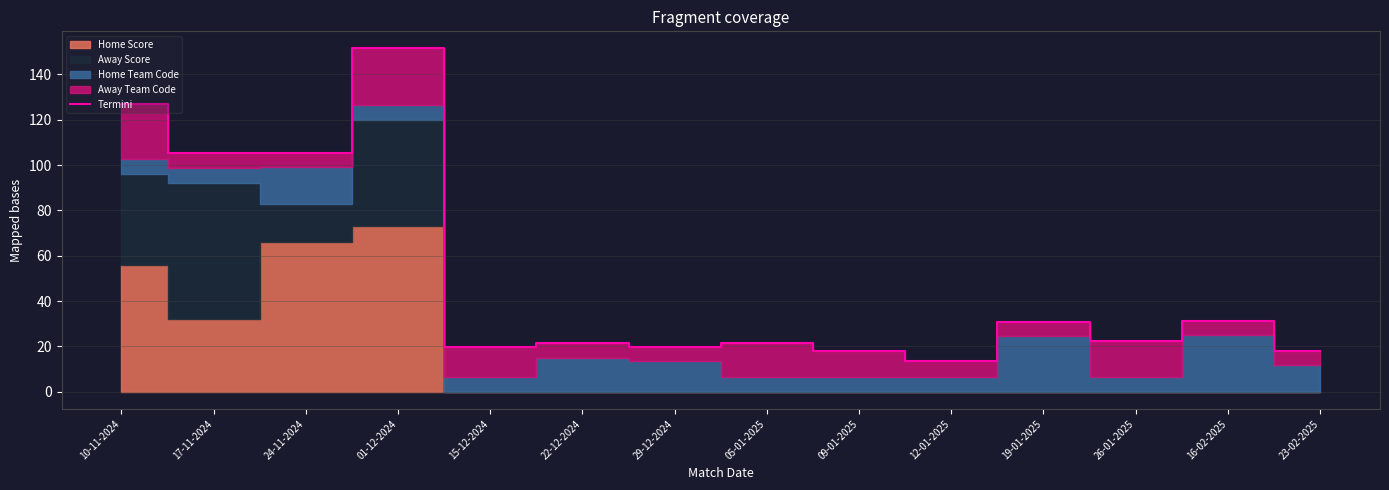

Count the number of categories in the chart.

14